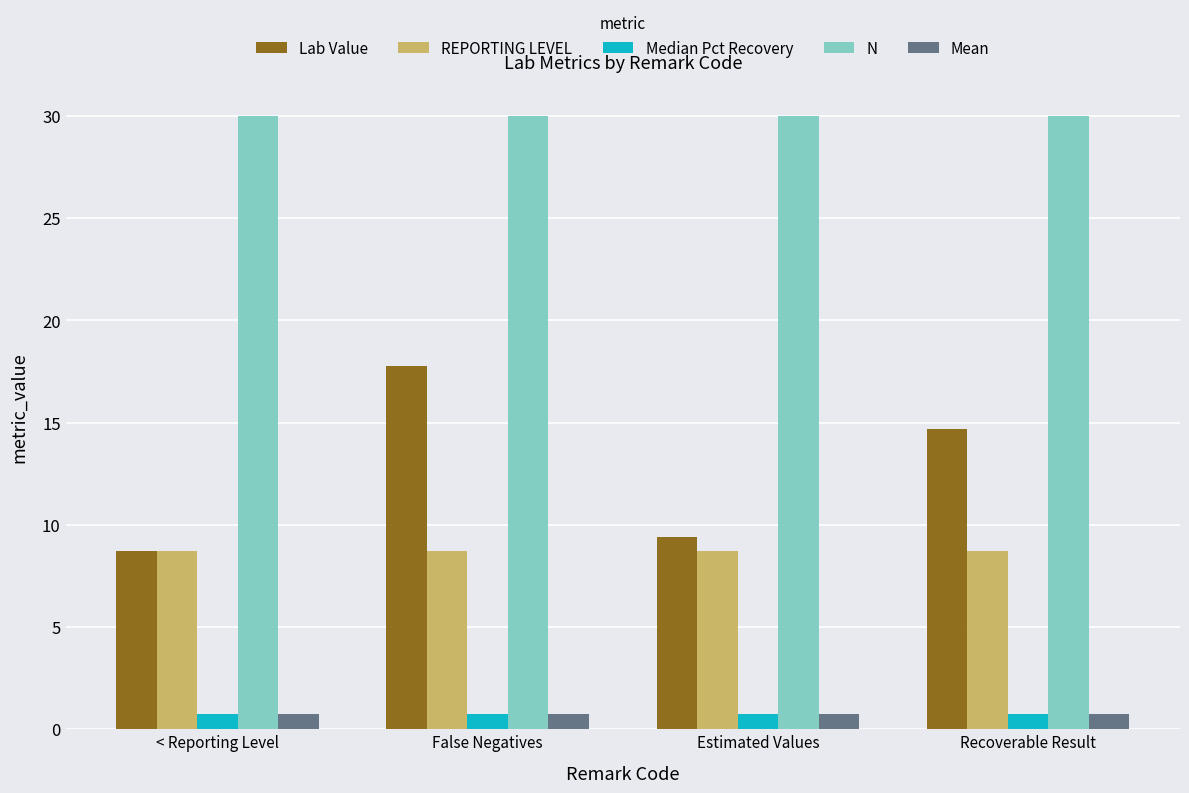

Is the value of Median Pct Recovery at Estimated Values greater than the value of Lab Value at Recoverable Result?

No